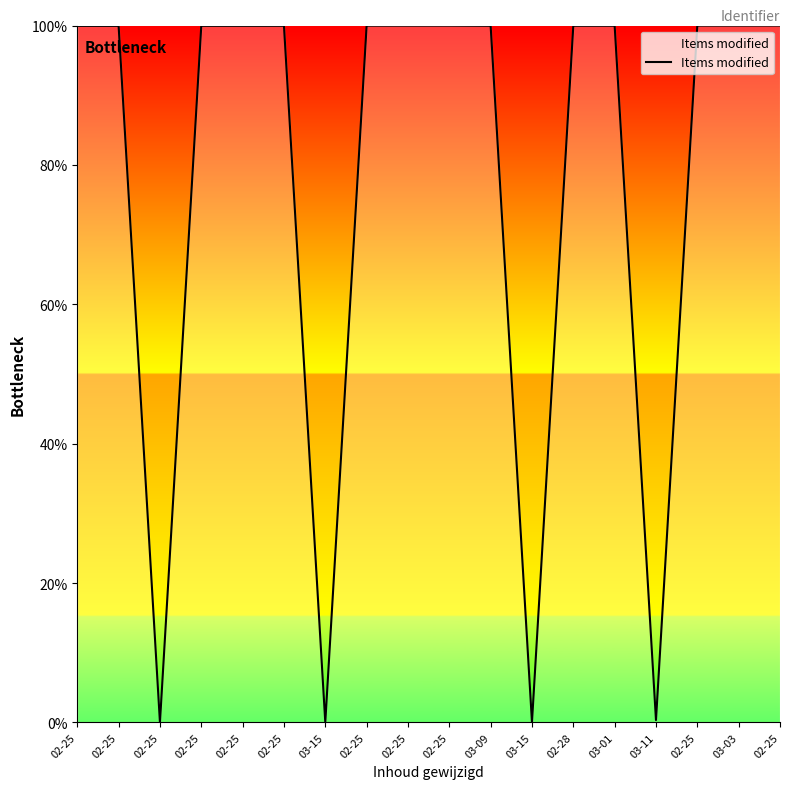

True or false: the data shows 152.9 at 02-25.

False